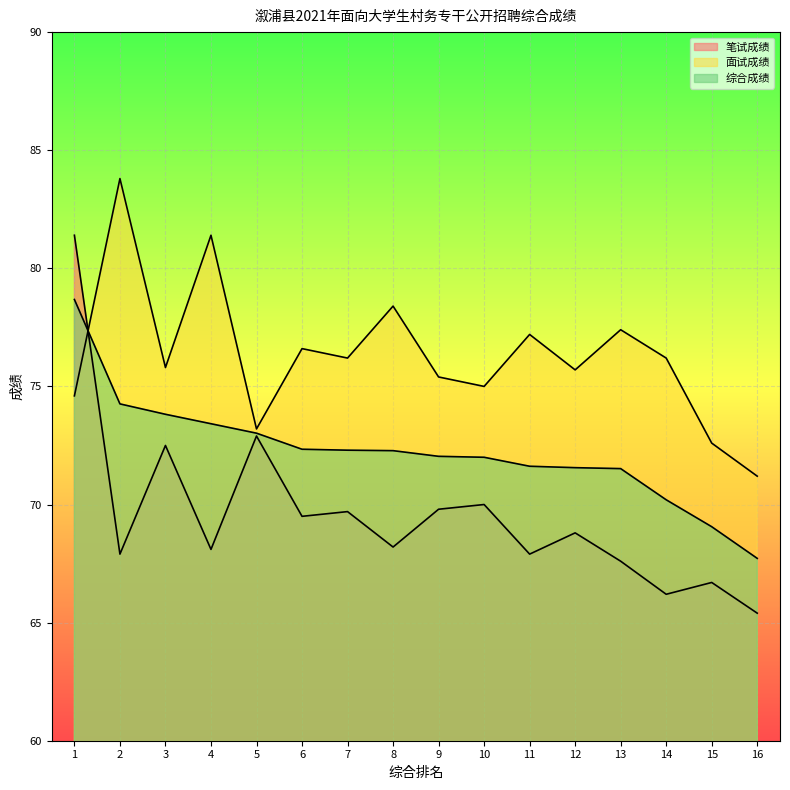

At which category is the sum across all series the highest?

1